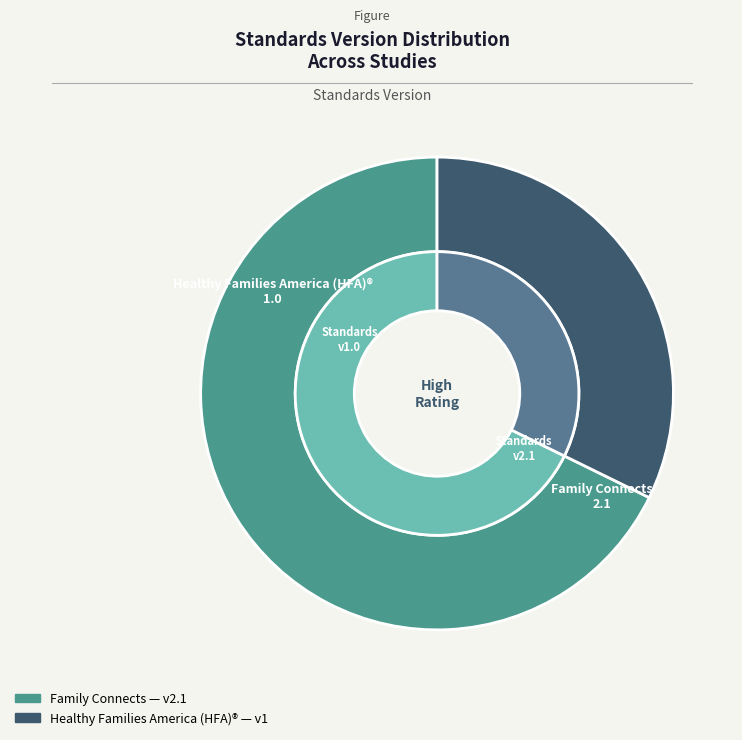

How many segments does this pie chart have?

2